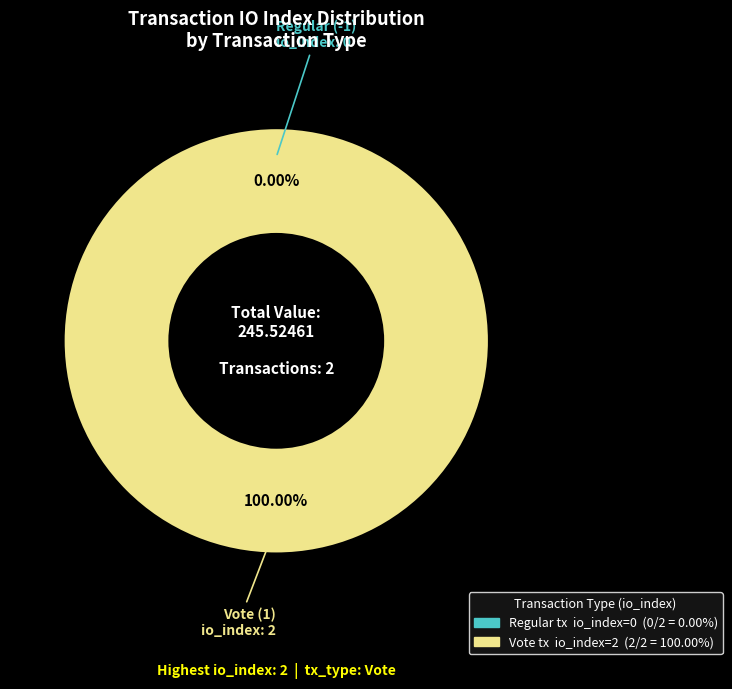

To the nearest percent, what is the combined percentage of Vote (1) and Regular (-1)?

100%